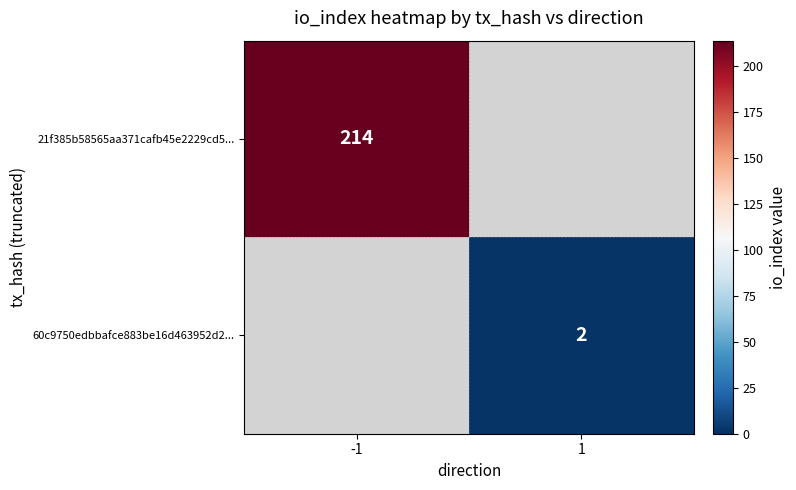

True or false: 21f385b58565aa371cafb45e2229cd5... has a value of 214 at -1.

True